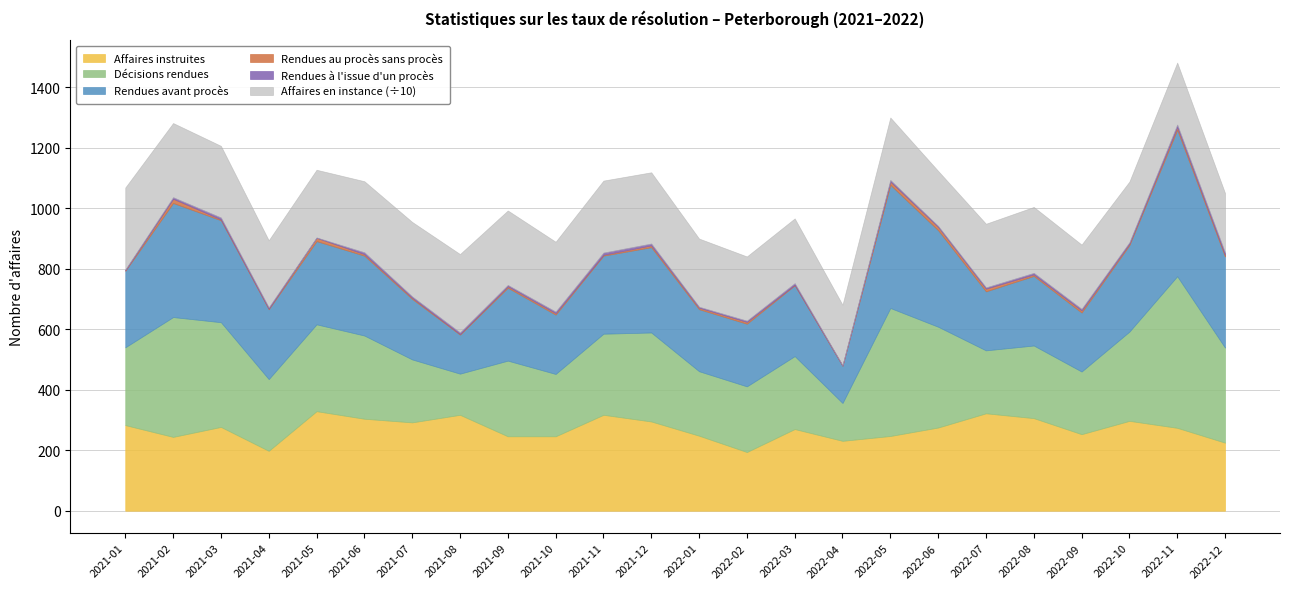

True or false: Rendues avant procès has a value of 230 at 2022-08.

True